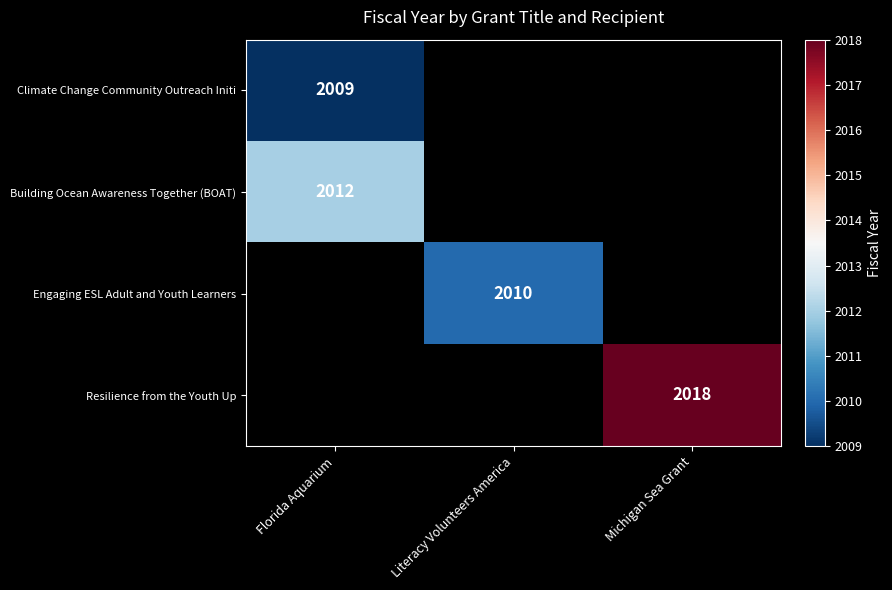

True or false: Resilience from the Youth Up has a value of 1125 at Michigan Sea Grant.

False